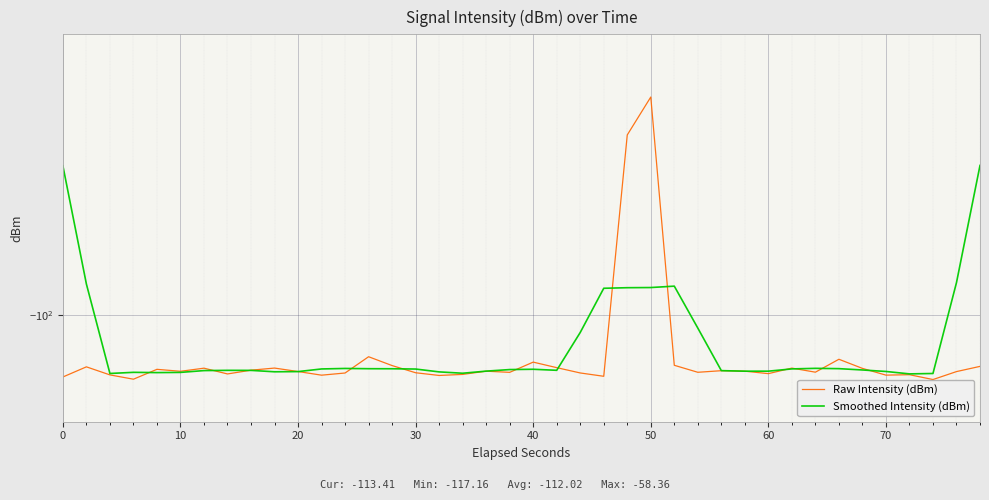

Is the value of Smoothed Intensity (dBm) at 80 greater than the value of Raw Intensity (dBm) at 22?

Yes